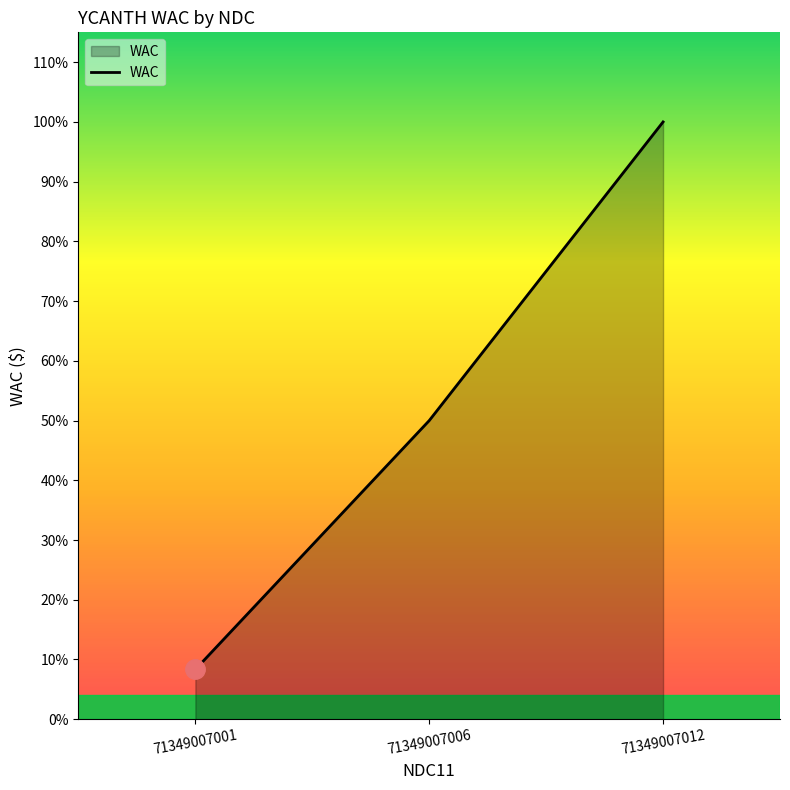

Rank the categories by value from highest to lowest.

71349007012, 71349007006, 71349007001